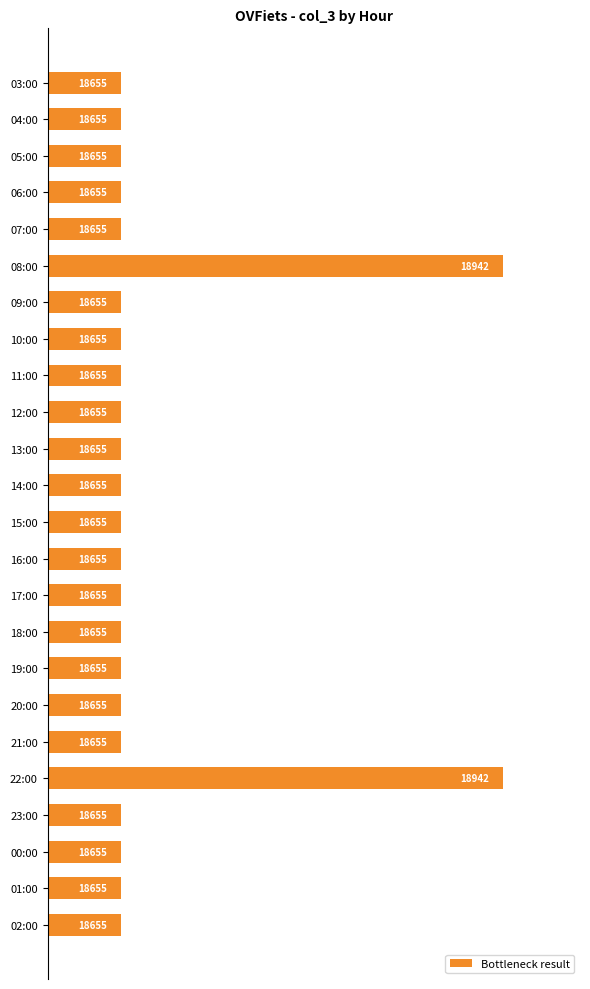

What is the label of the 15th bar from the bottom?

12:00